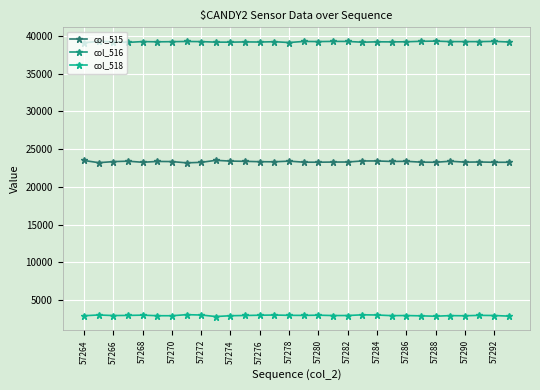

What is the average value of the col_515 series?

23339